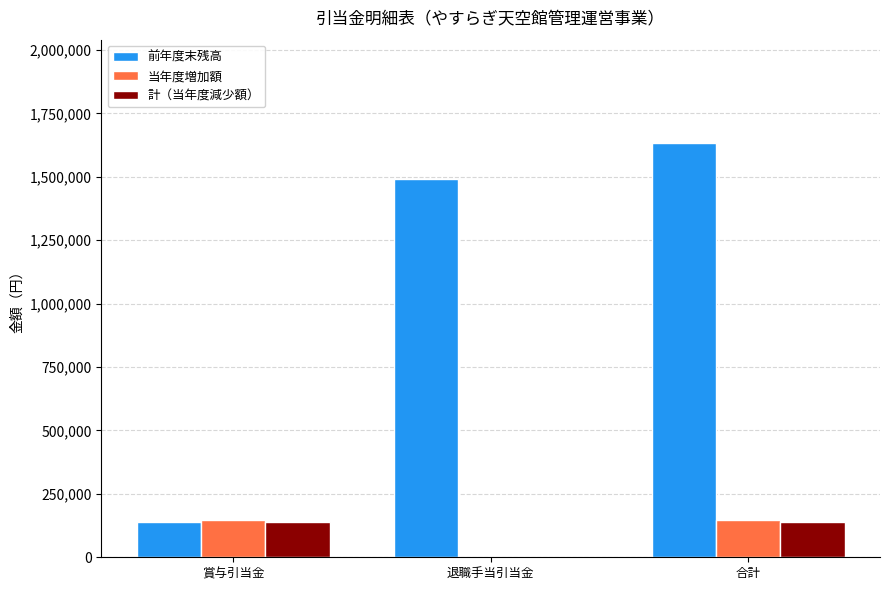

Does the chart contain stacked bars?

No